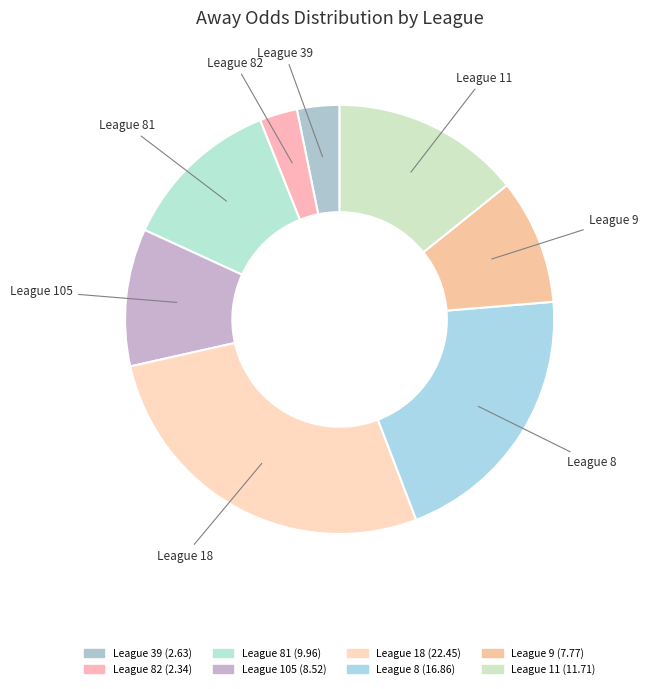

What is the smallest slice in the pie chart?

82